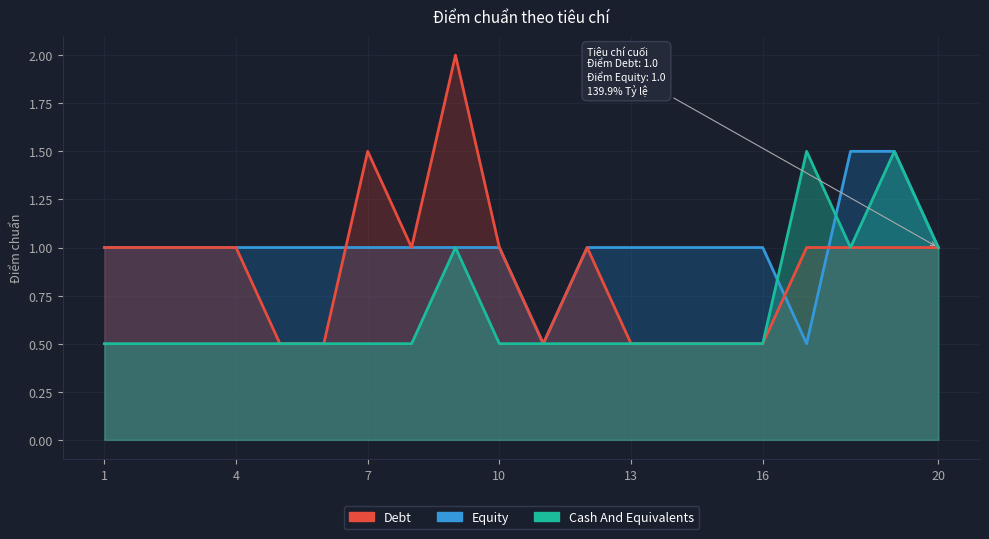

Rank the series at 18 from highest to lowest value.

Equity, Debt, Cash And Equivalents